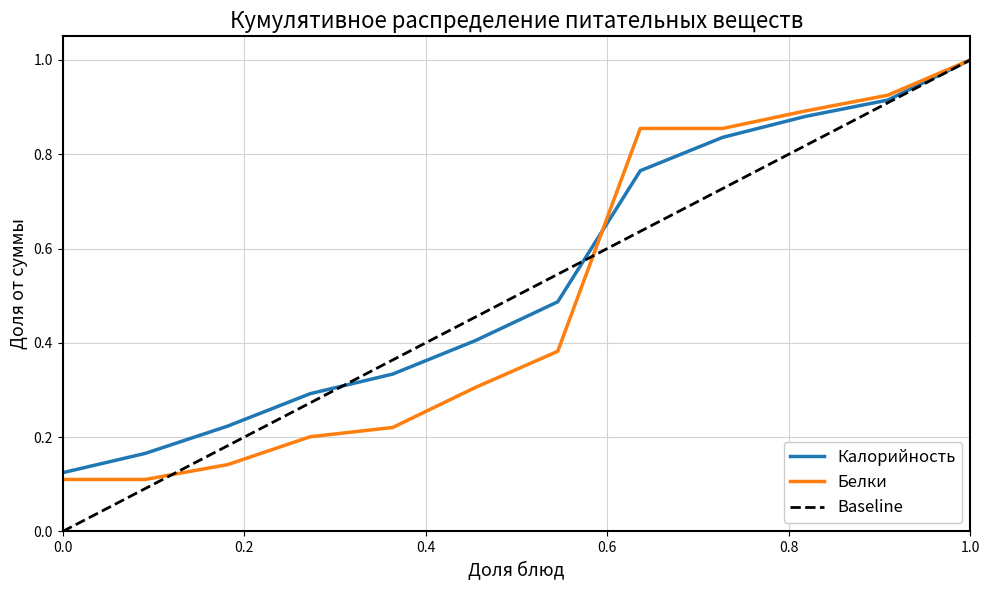

Which series has the widest spread of values?

Baseline